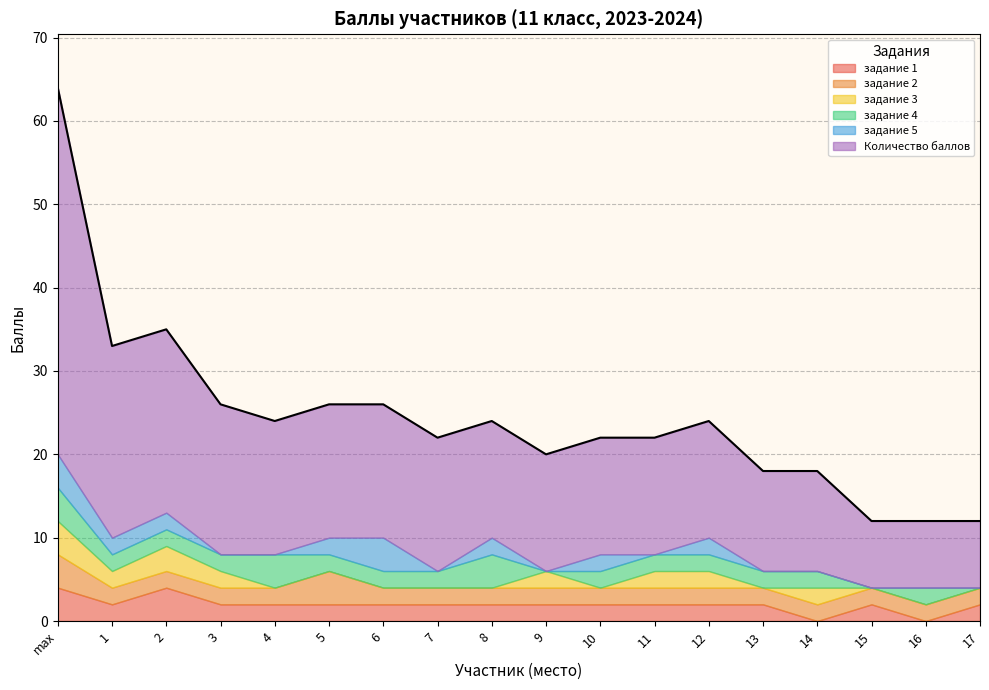

Does the chart have visible grid lines?

Yes